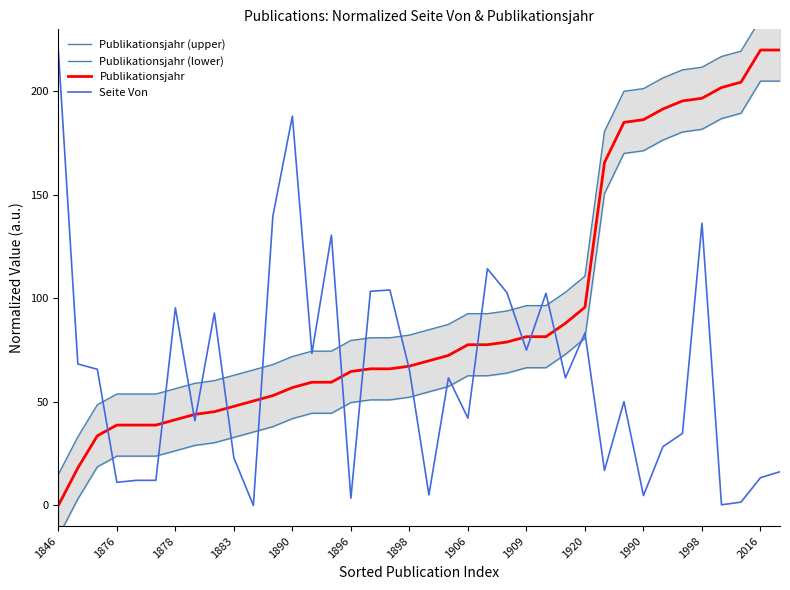

True or false: Publikationsjahr (upper) has a value of 81.0 at 17.

True